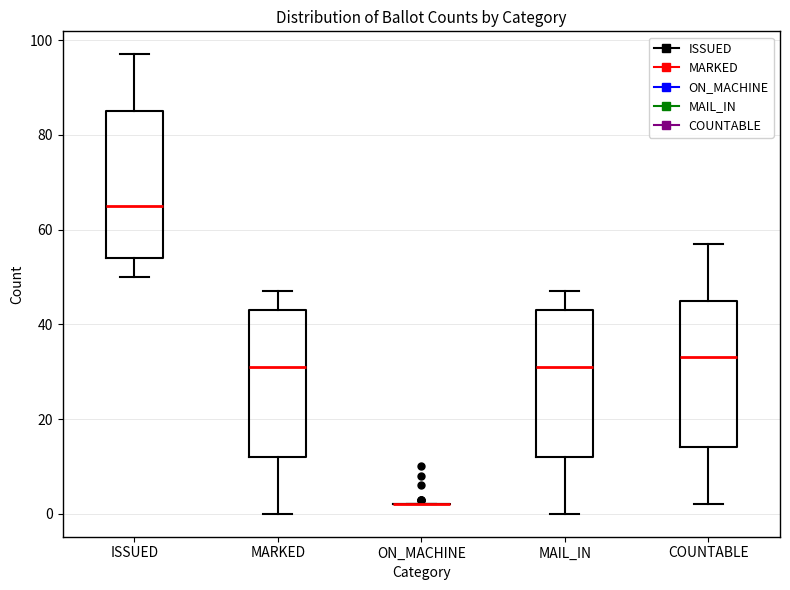

Reading left to right, transcribe this box plot: for each box, give where its median line is, the range the box spans, and where its two whiskers end, as read against the y-axis. The values are not printed on the chart, so give them approximately, as read against the axis.

ISSUED: median 66, box 54 to 86, whiskers 50 to 98
MARKED: median 32, box 12 to 44, whiskers 0 to 48
ON_MACHINE: box collapsed to a line at 2, whiskers 2 to 2
MAIL_IN: median 32, box 12 to 44, whiskers 0 to 48
COUNTABLE: median 34, box 14 to 46, whiskers 2 to 58